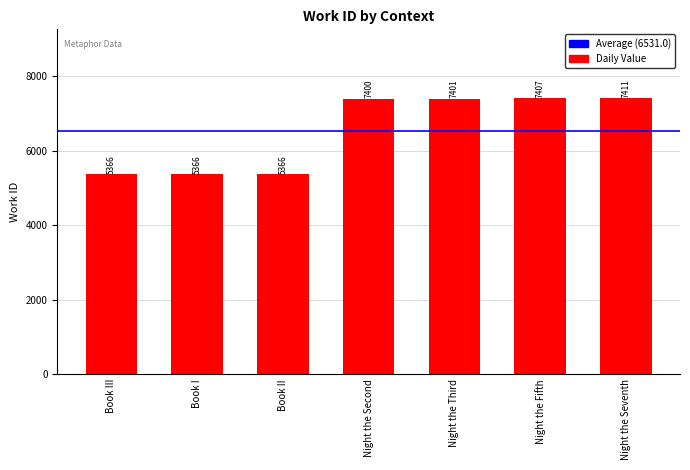

Approximately how many times larger is the value at Night the Second compared to Night the Third?

1.0